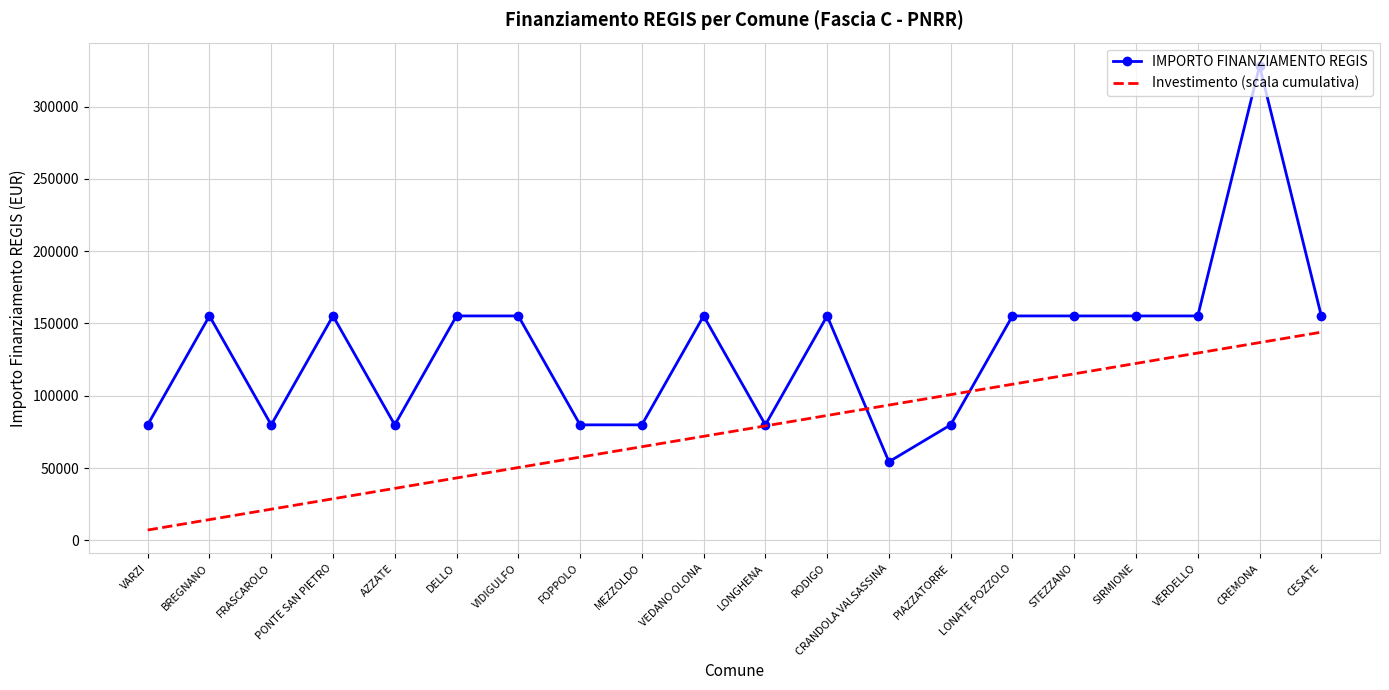

Is it true that Investimento (scala cumulativa) equals 86400 at RODIGO?

True